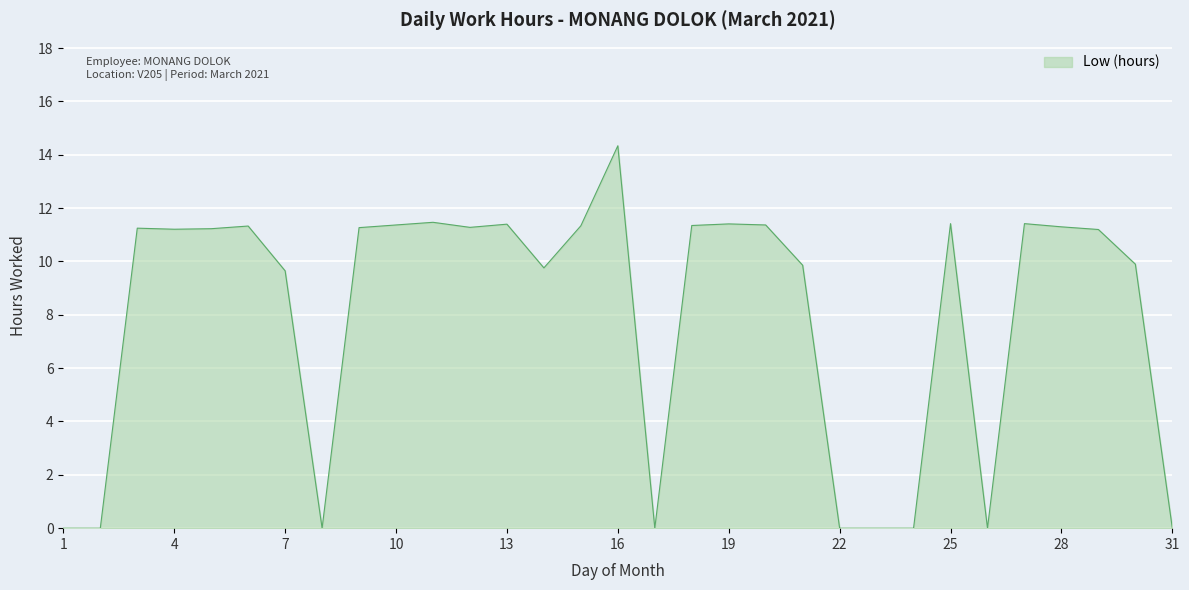

What is the difference between the maximum and minimum values?

14.3